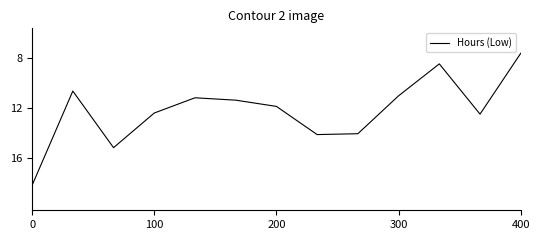

What is the maximum value shown in the chart?

18.2